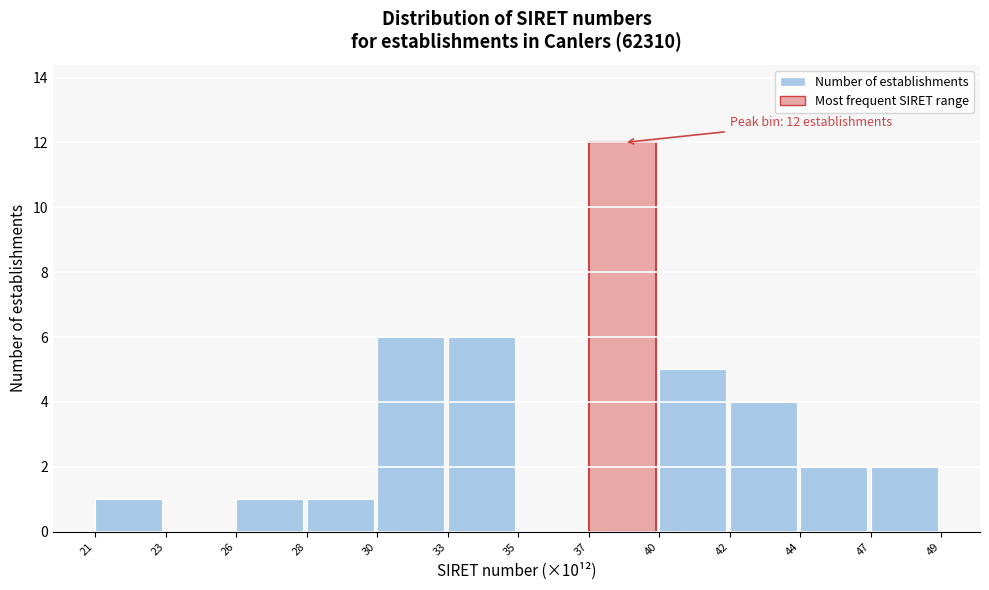

Reading left to right, what are all the values shown in this chart?

21=1	23=0	26=1	28=1	30=6	33=6	35=0	37=12	40=5	42=4	44=2	47=2